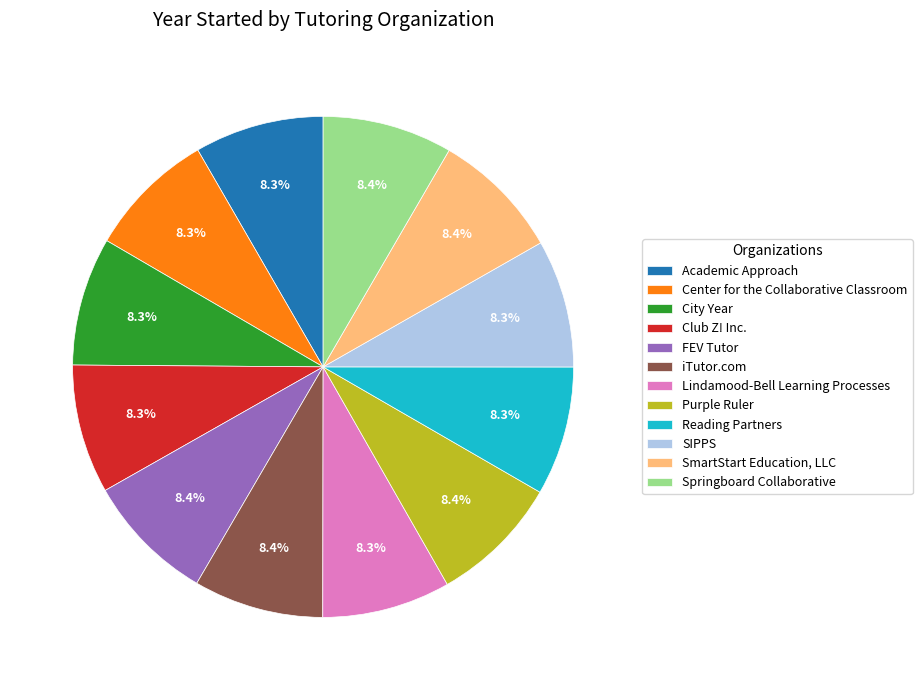

Is it true that iTutor.com is 8% of the pie?

True